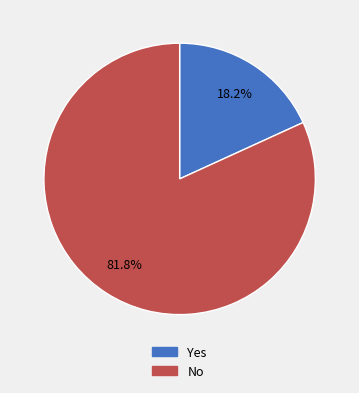

How many segments does this pie chart have?

2